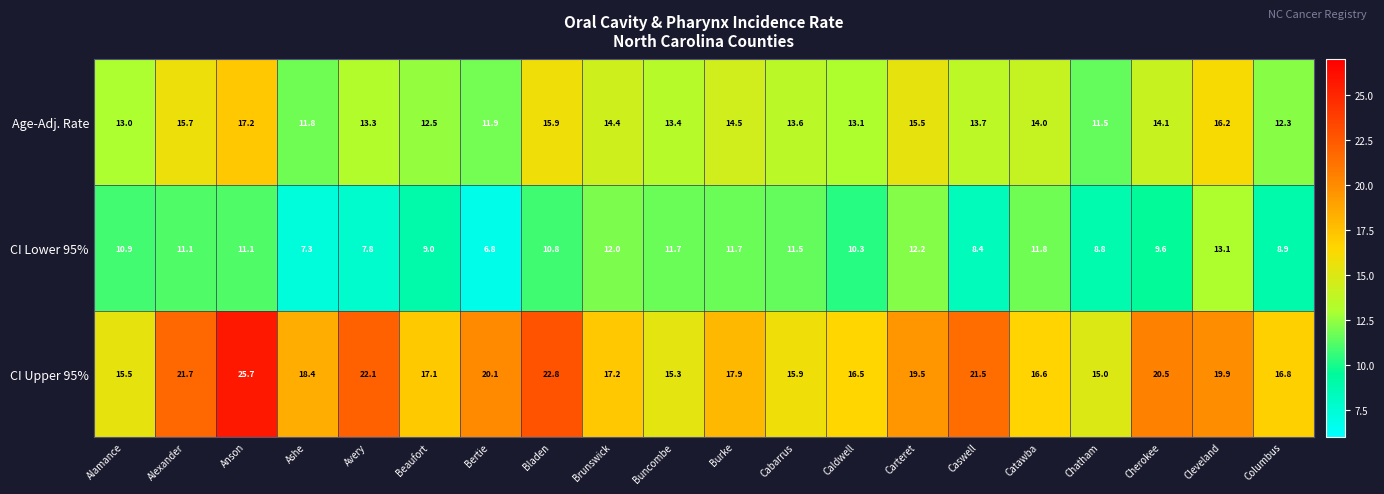

List the series in order of their overall mean, highest first.

CI Upper 95%, Age-Adj. Rate, CI Lower 95%